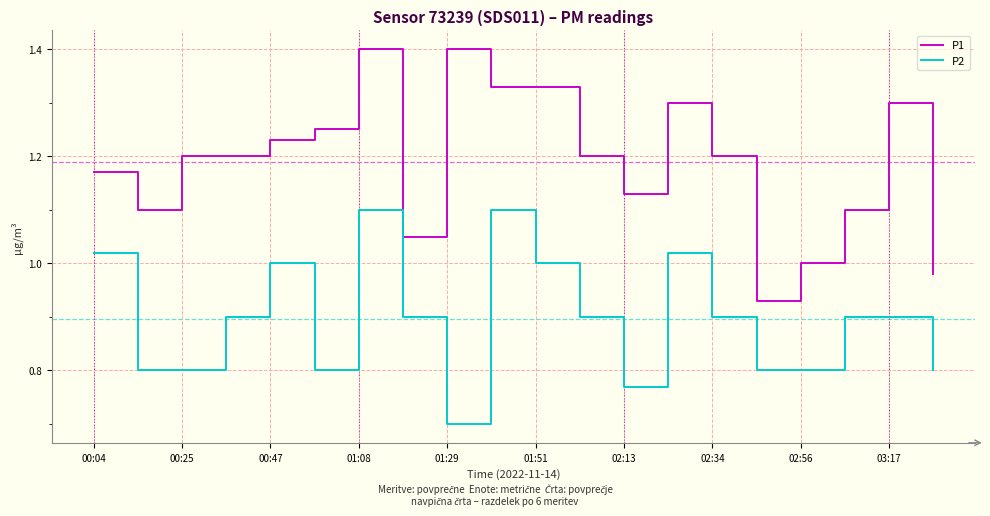

True or false: P1 and P2 cross at least once.

False